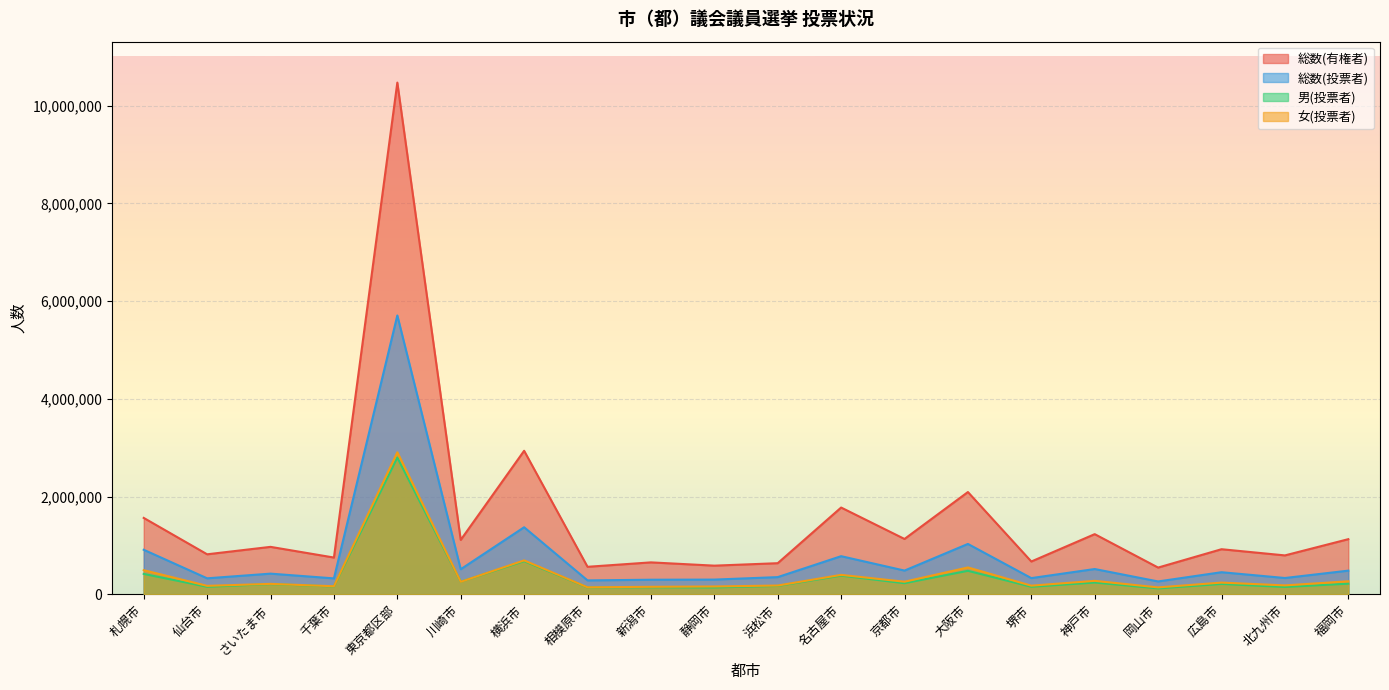

What is the label of the 5th point from the right?

神戸市